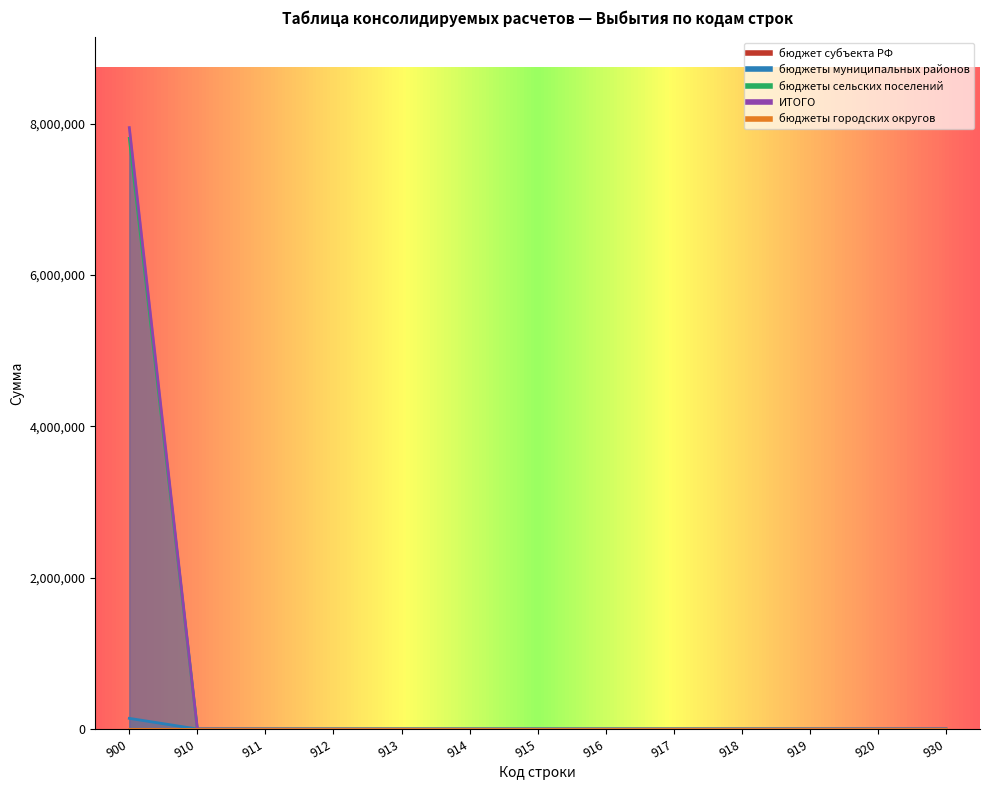

How many values in бюджеты сельских поселений are above zero?

1